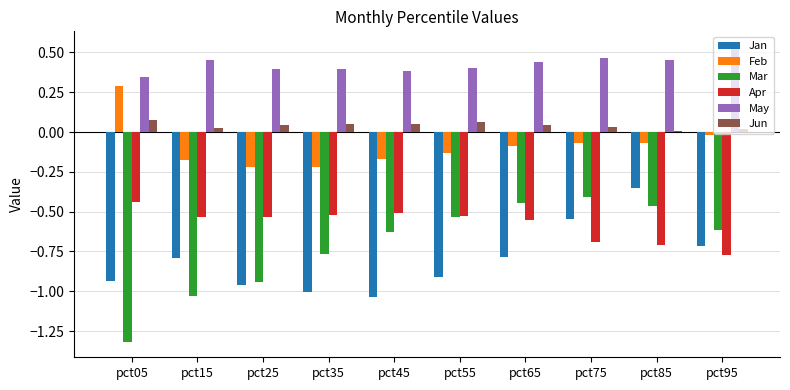

Which series changed the most between pct45 and pct85?

Jan